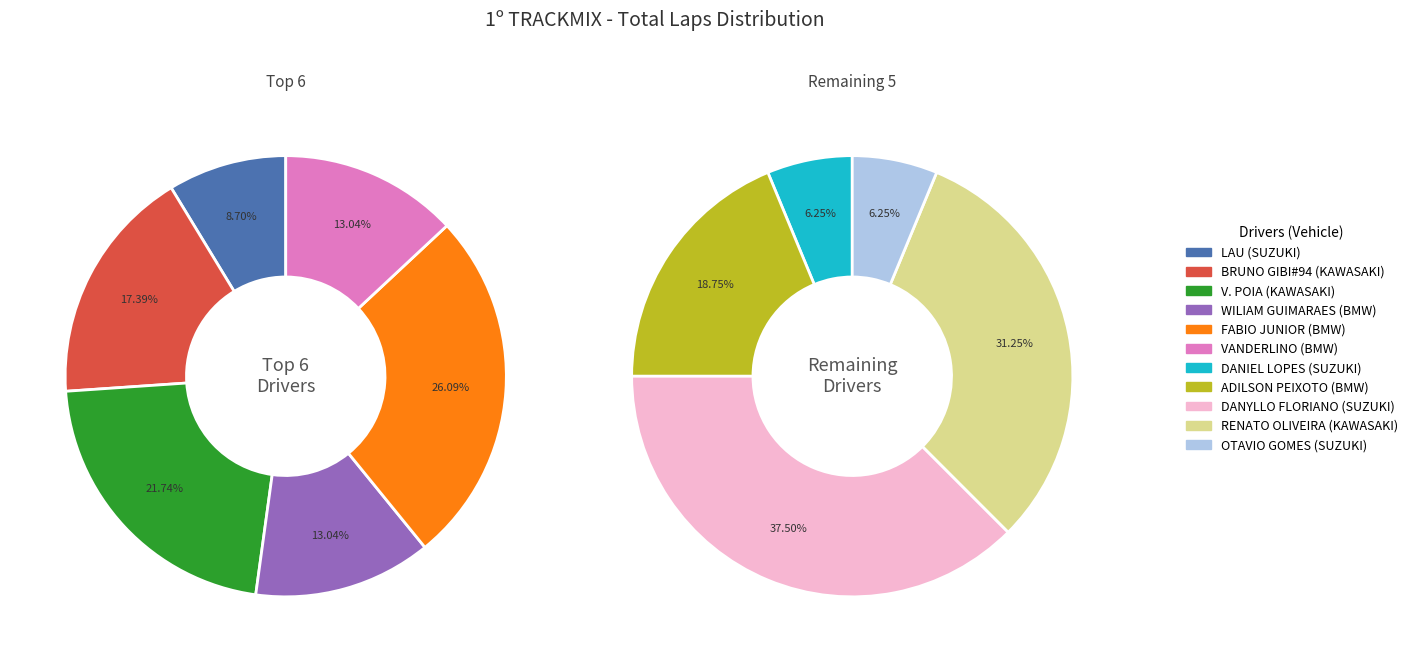

What is the change in value from LAU to BRUNO GIBI#94?

+2